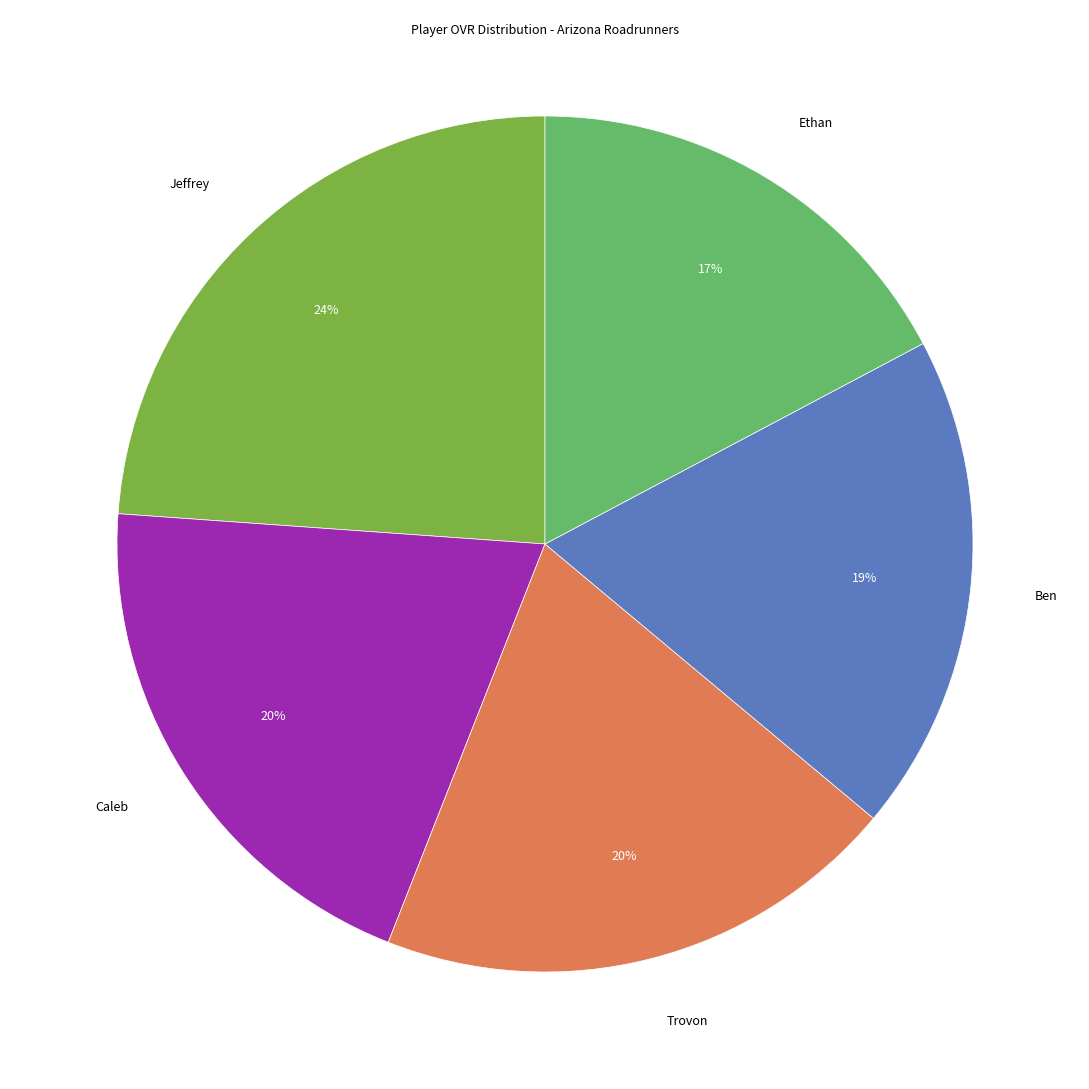

To the nearest percent, what is the average slice percentage?

20%